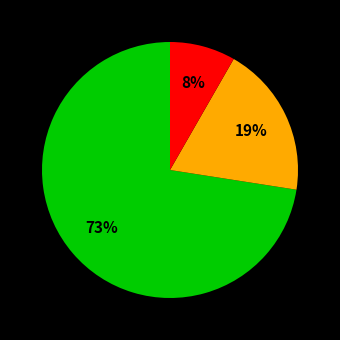

Does any single category account for the majority?

Yes